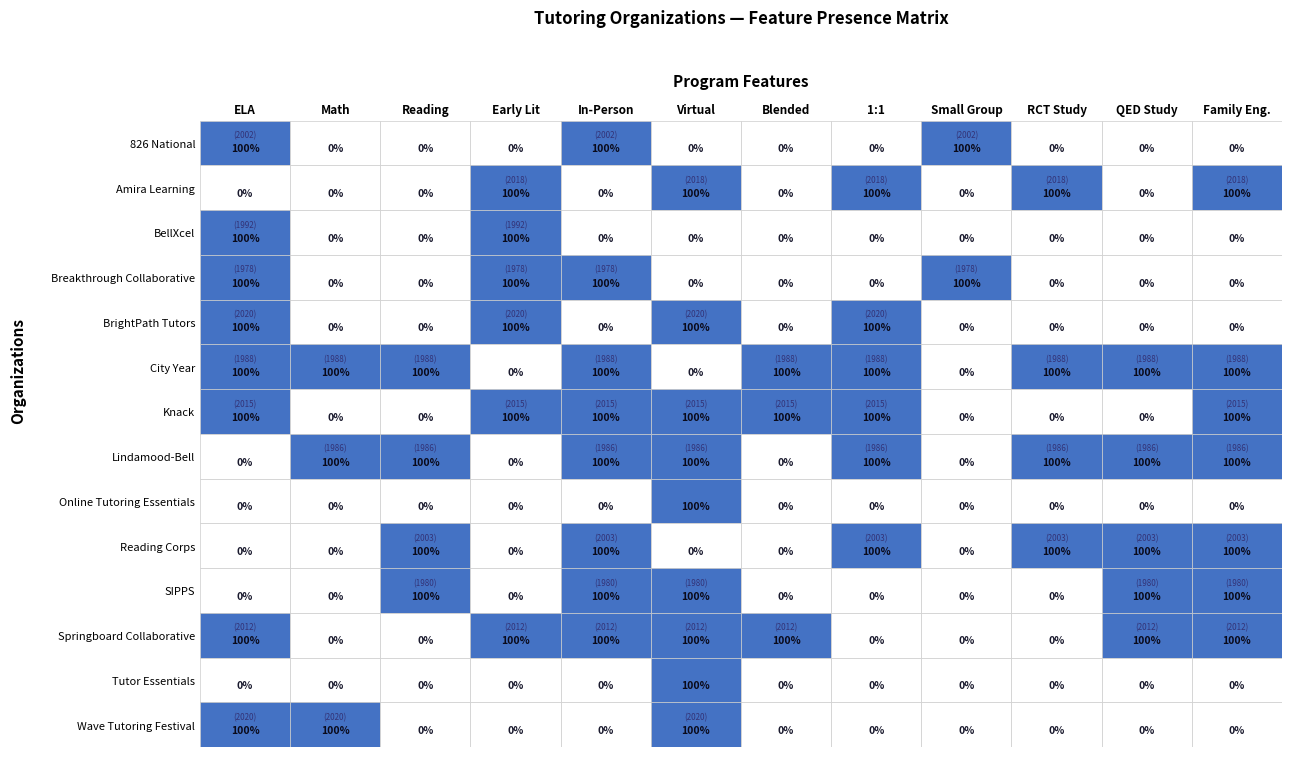

Which series has the largest total across all categories?

City Year